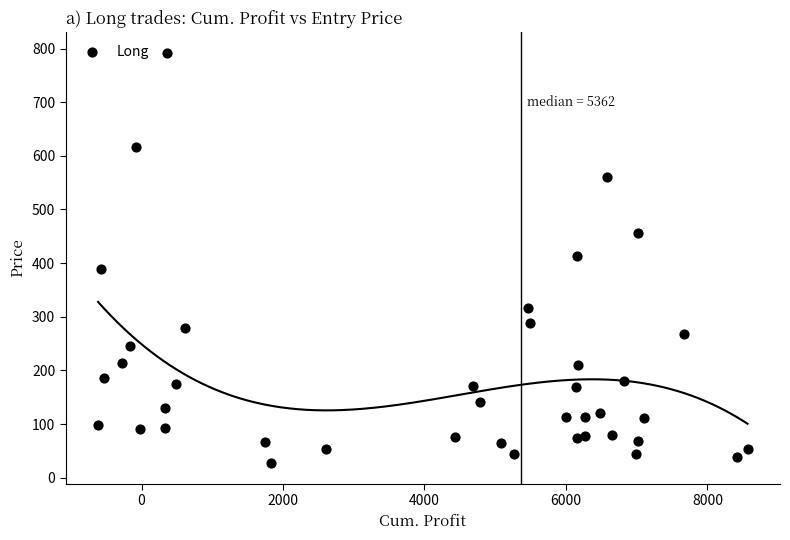

What is the range of Y values (max minus min)?

764.8